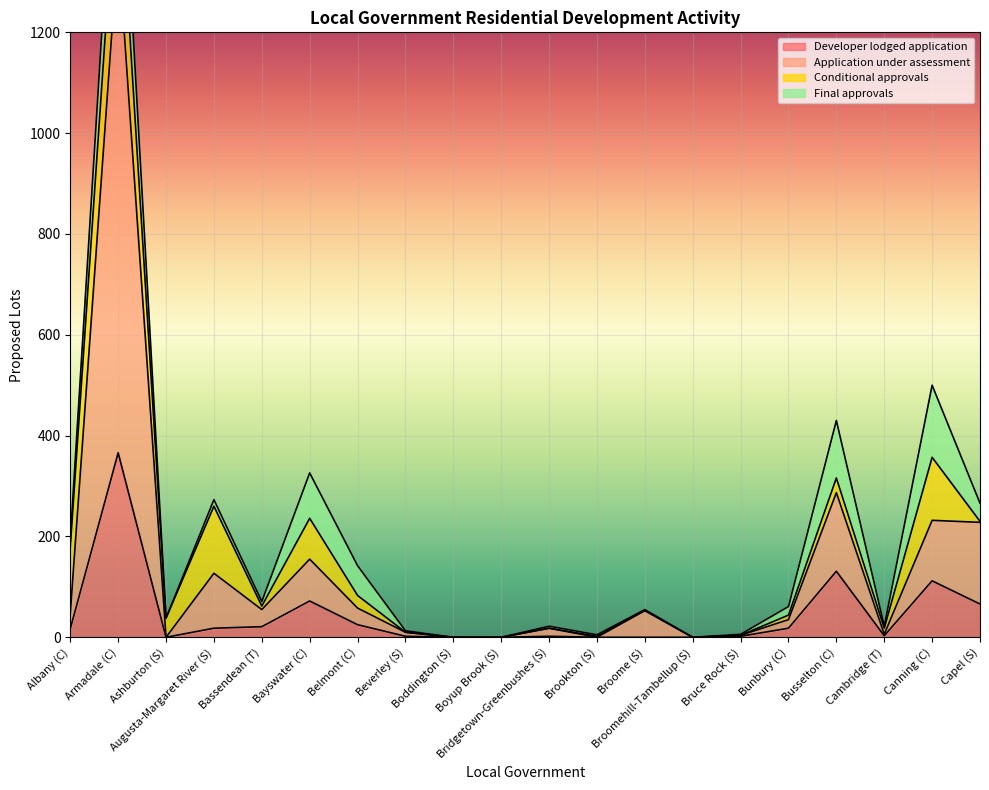

True or false: Developer lodged application has a value of 28 at Capel (S).

False